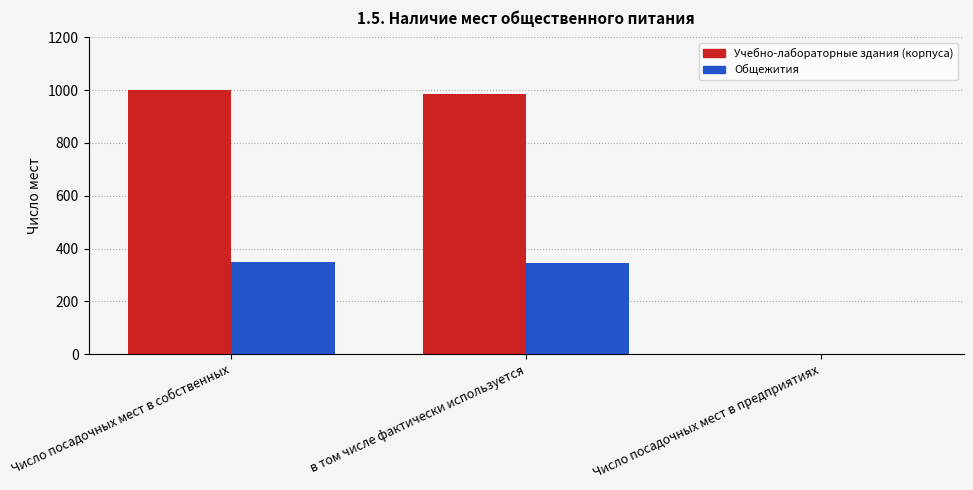

Reading left to right, transcribe all the data shown in this chart.

Учебно-лабораторные здания (корпуса): Число посадочных мест в собственных=1000	в том числе фактически используется=985	Число посадочных мест в предприятиях=0
Общежития: Число посадочных мест в собственных=350	в том числе фактически используется=345	Число посадочных мест в предприятиях=0